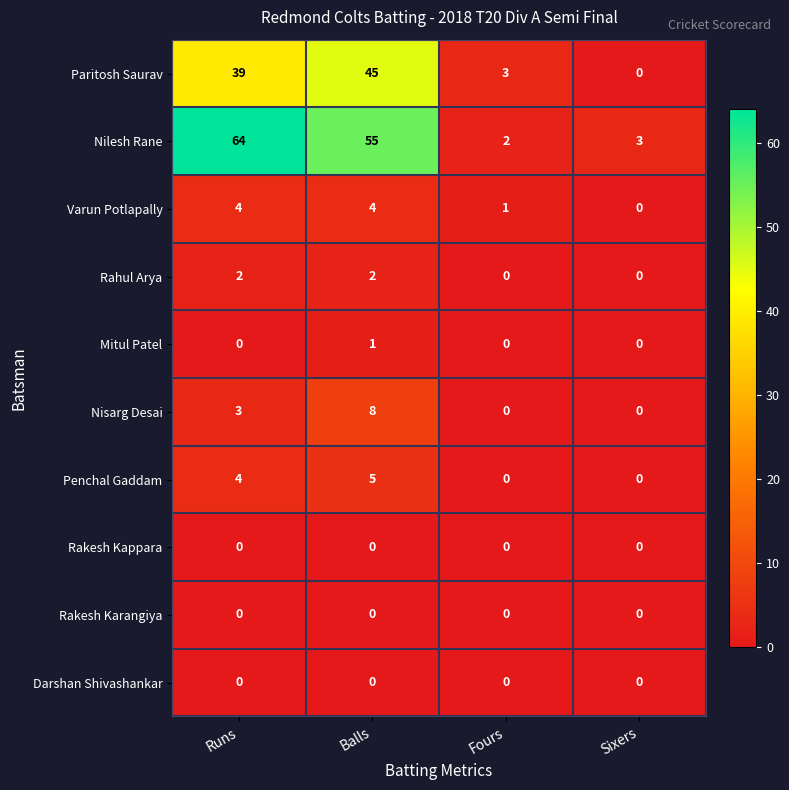

Which series has the largest total across all categories?

Nilesh Rane